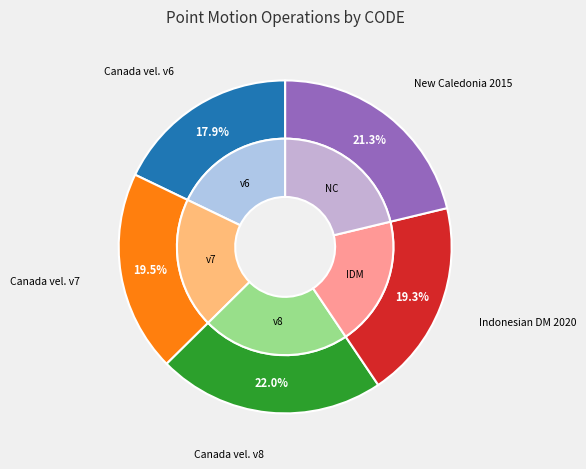

To the nearest percent, what portion does New Caledonia velocity model 2015 represent?

21%